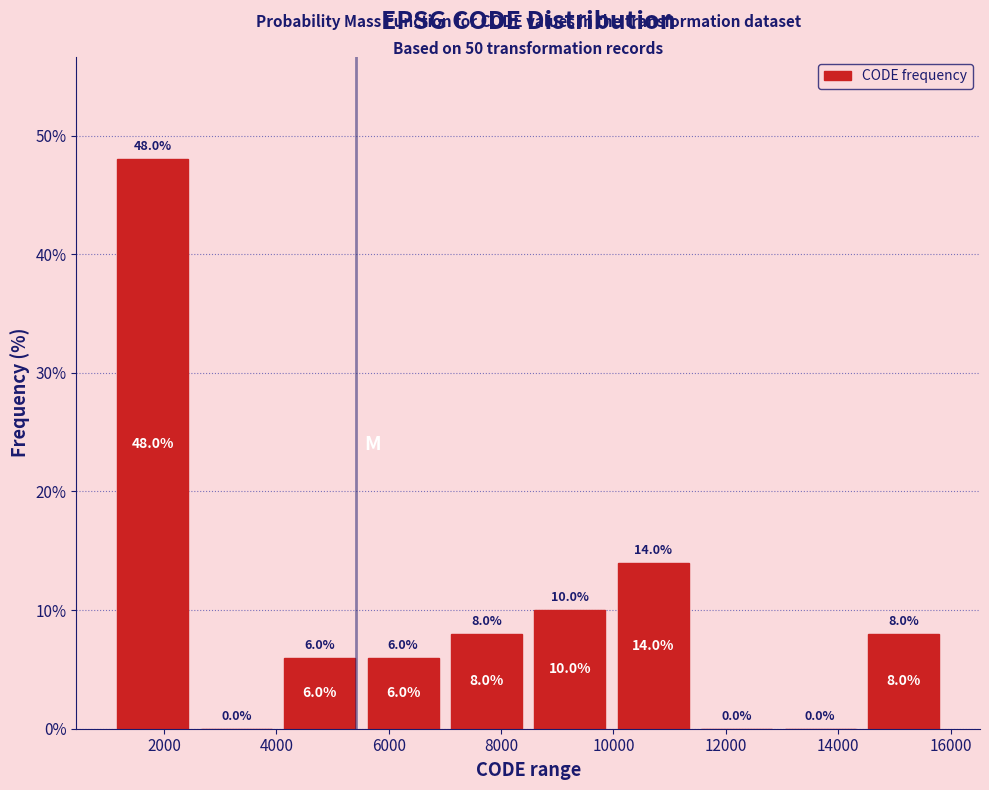

Reading left to right, transcribe this chart: for each bar, give the range it covers on the x-axis and its height. The bar edges are not printed on the chart, so give them approximately, as read against the axis.

1000 to 2600: 48.0
2600 to 4000: 0.0
4000 to 5600: 6.0
5600 to 7000: 6.0
7000 to 8400: 8.0
8400 to 10000: 10.0
10000 to 11400: 14.0
11400 to 13000: 0.0
13000 to 14400: 0.0
14400 to 16000: 8.0